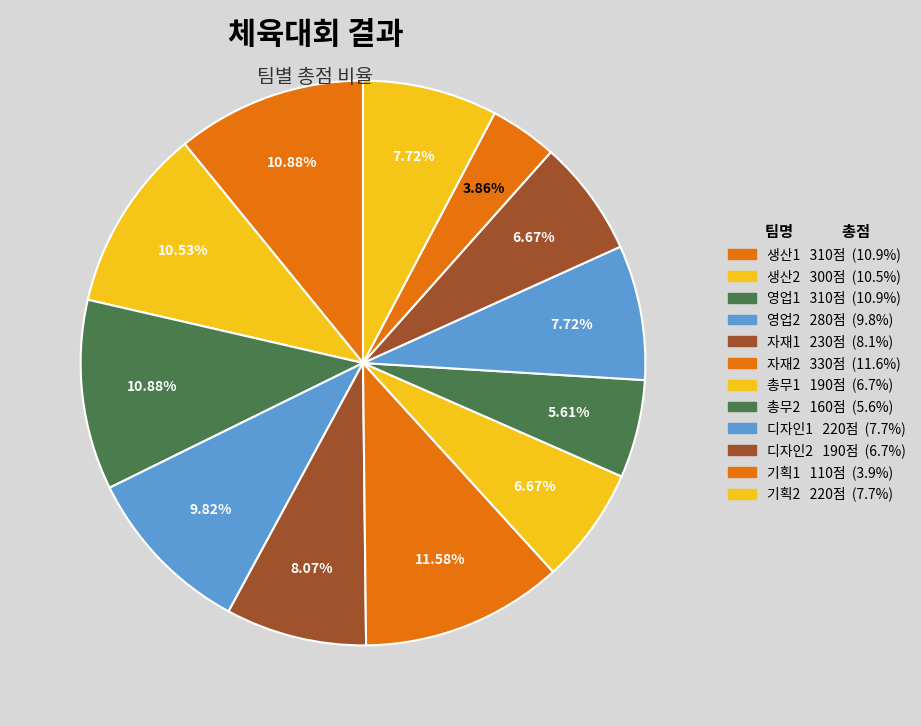

Is it true that 생산1 is 21% of the pie?

False